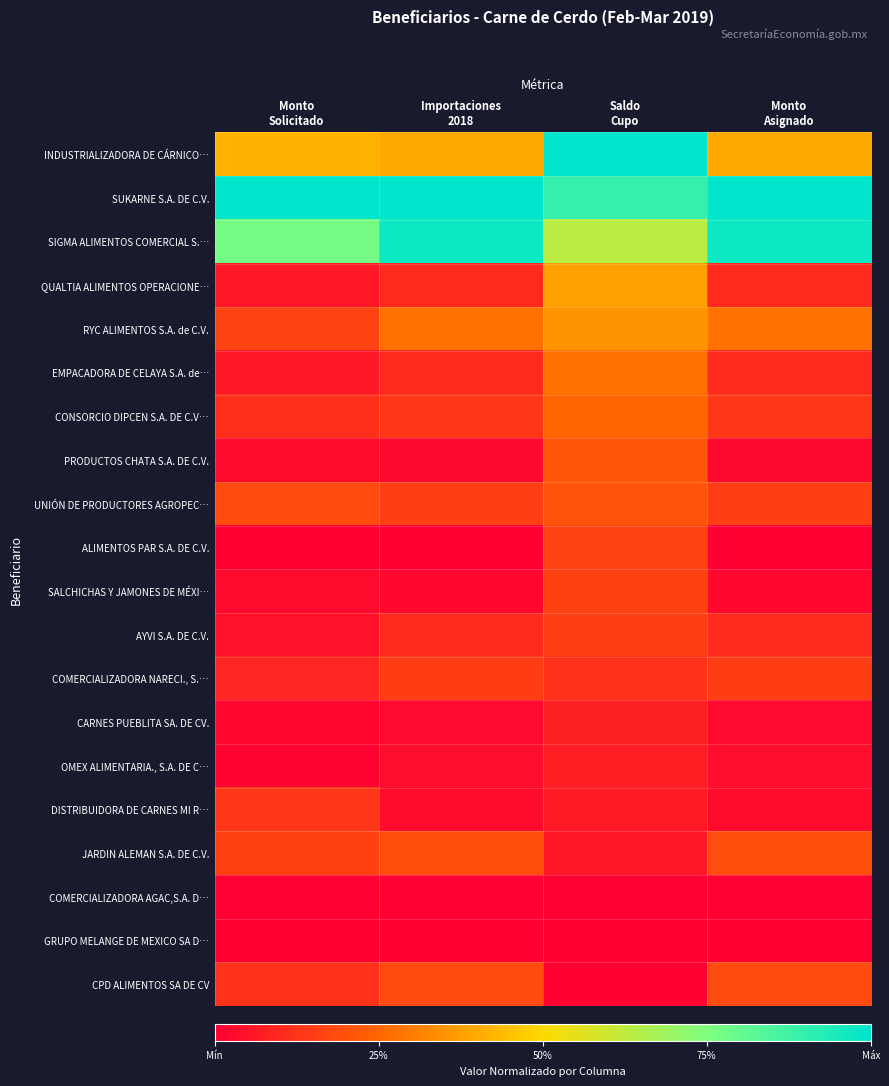

Which series changed the most between Saldo Cupo and Monto Asignado?

INDUSTRIALIZADORA DE CÁRNICO…